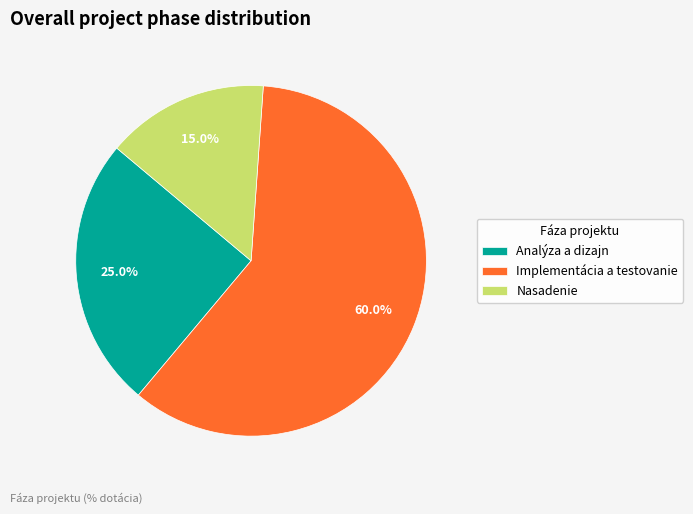

Is it true that Analýza a dizajn is 25% of the pie?

True